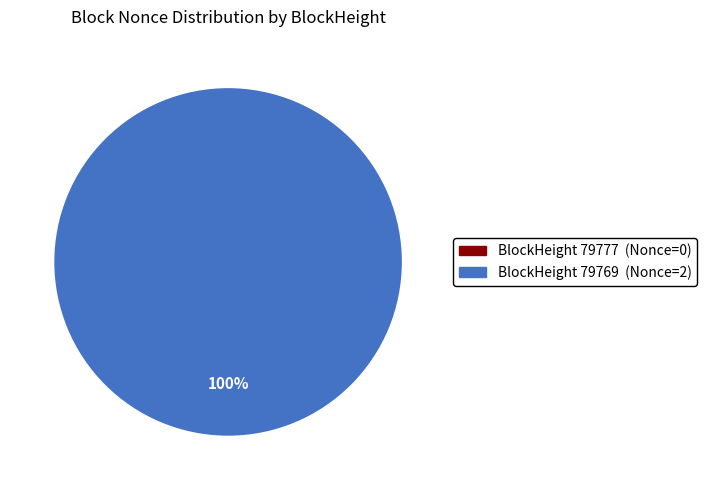

Which has a higher value, 79769 or 79777?

79769